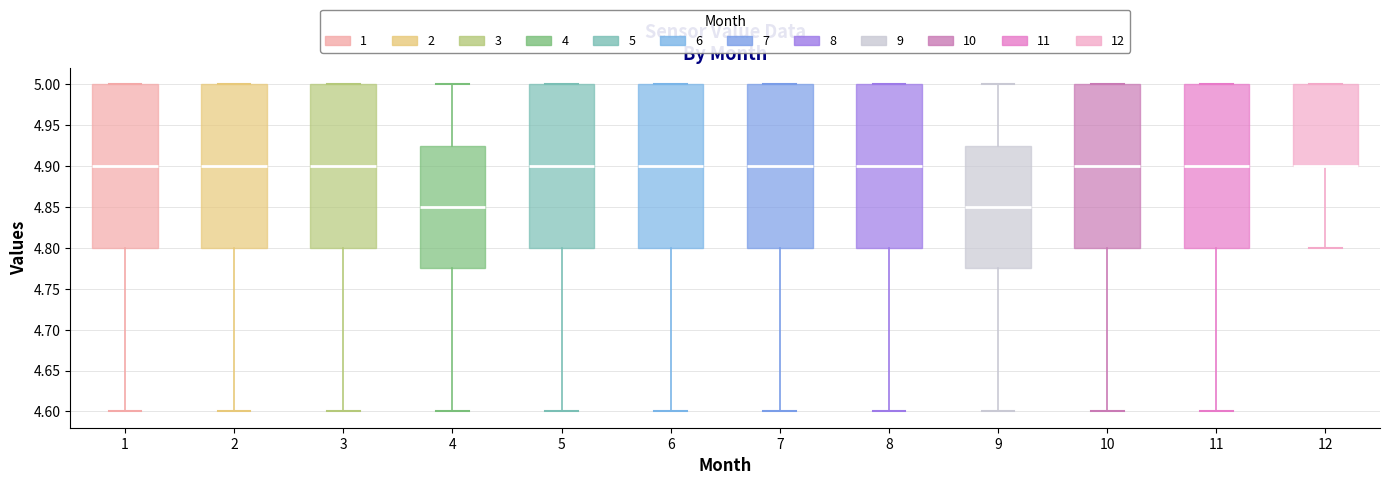

Reading left to right, transcribe this box plot: for each box, give where its median line is, the range the box spans, and where its two whiskers end, as read against the y-axis. The values are not printed on the chart, so give them approximately, as read against the axis.

1: median 4.900, box 4.800 to 5.000, whiskers 4.600 to 5.000
2: median 4.900, box 4.800 to 5.000, whiskers 4.600 to 5.000
3: median 4.900, box 4.800 to 5.000, whiskers 4.600 to 5.000
4: median 4.850, box 4.775 to 4.925, whiskers 4.600 to 5.000
5: median 4.900, box 4.800 to 5.000, whiskers 4.600 to 5.000
6: median 4.900, box 4.800 to 5.000, whiskers 4.600 to 5.000
7: median 4.900, box 4.800 to 5.000, whiskers 4.600 to 5.000
8: median 4.900, box 4.800 to 5.000, whiskers 4.600 to 5.000
9: median 4.850, box 4.775 to 4.925, whiskers 4.600 to 5.000
10: median 4.900, box 4.800 to 5.000, whiskers 4.600 to 5.000
11: median 4.900, box 4.800 to 5.000, whiskers 4.600 to 5.000
12: median 4.900 (drawn on the box's lower edge), box 4.900 to 5.000, whiskers 4.800 to 5.000